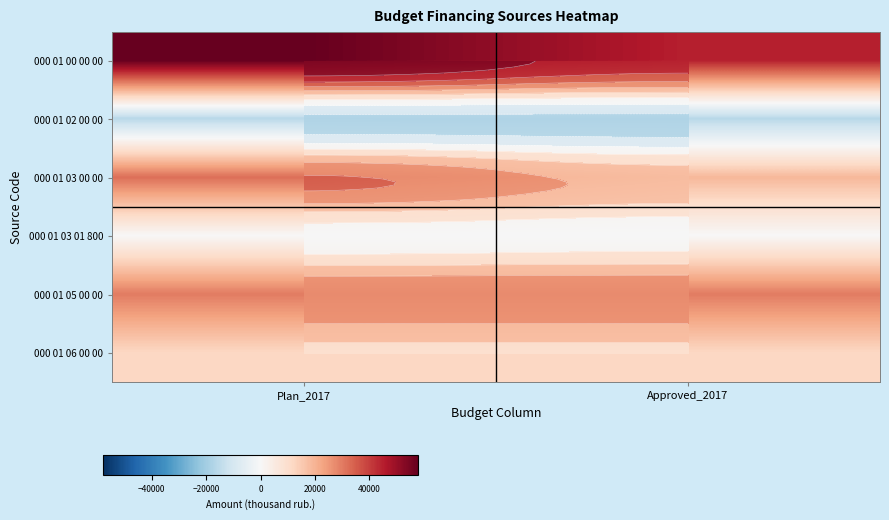

What is the smallest value displayed?

-16086.0